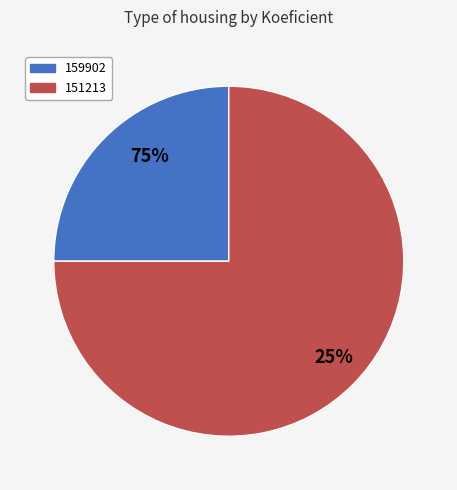

Combined, what portion of the pie is 159902 and 151213?

100.0%